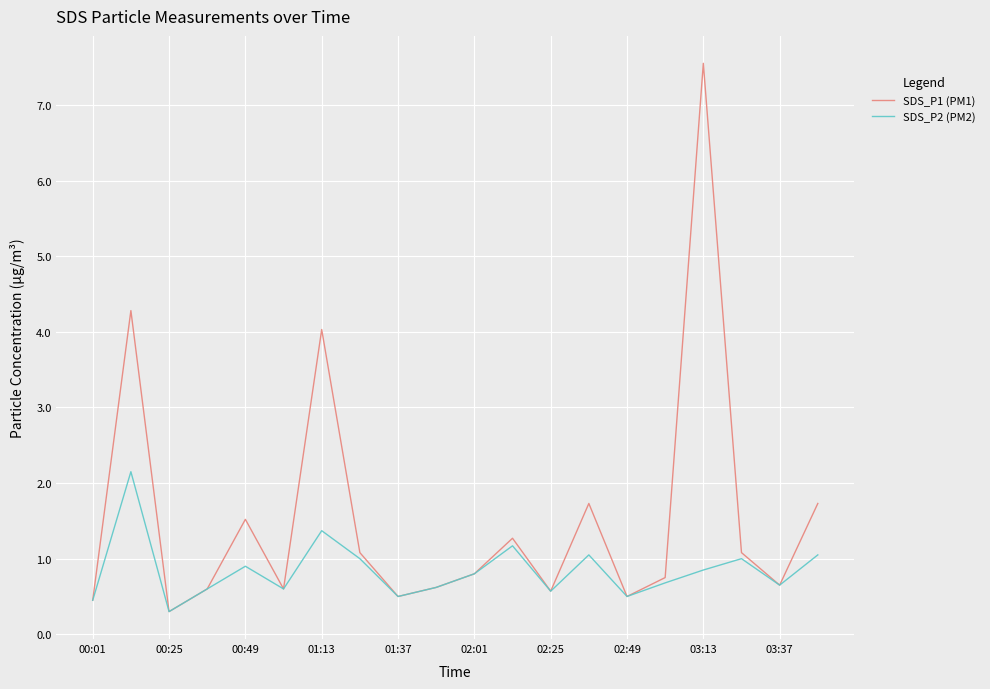

Which series has the largest total across all categories?

SDS_P1 (PM1)